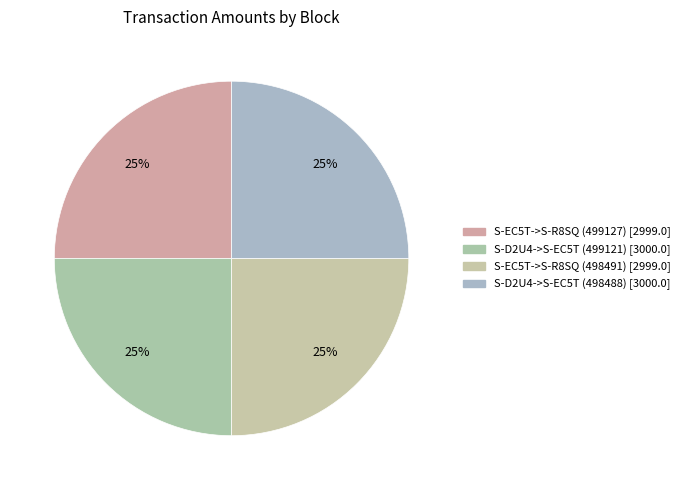

How many segments does this pie chart have?

4